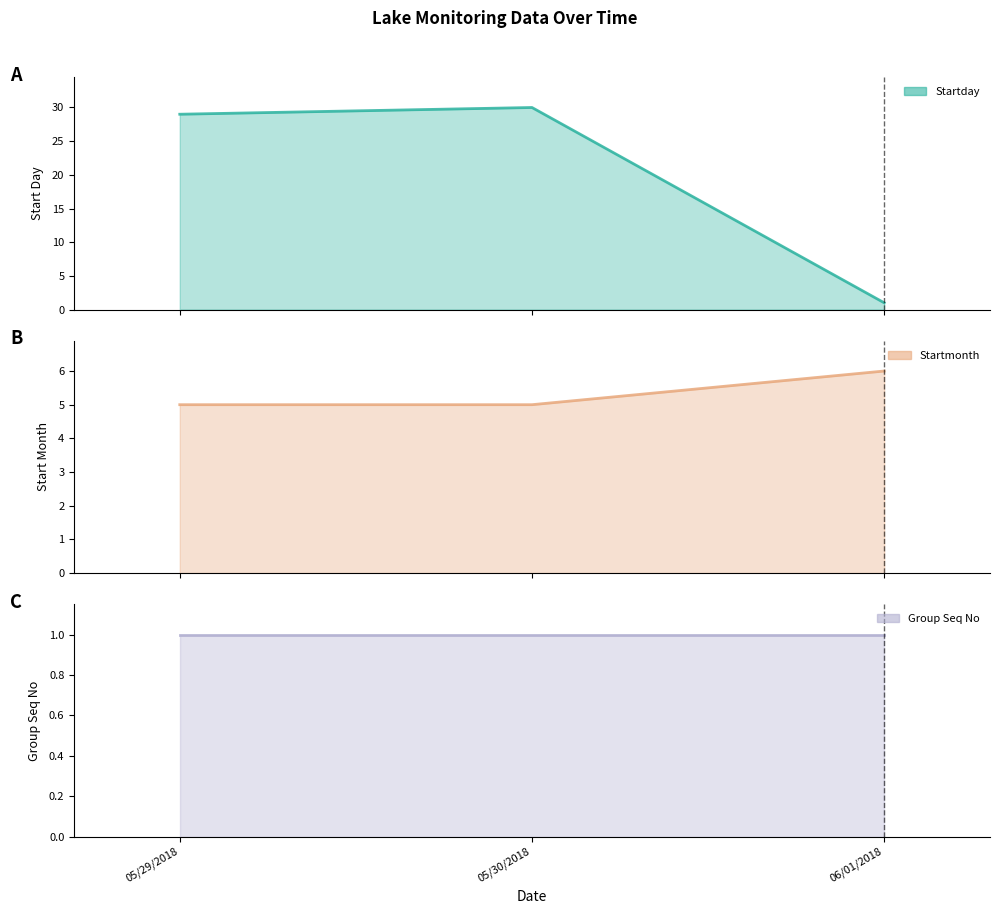

At how many categories does at least one series exceed 12?

2